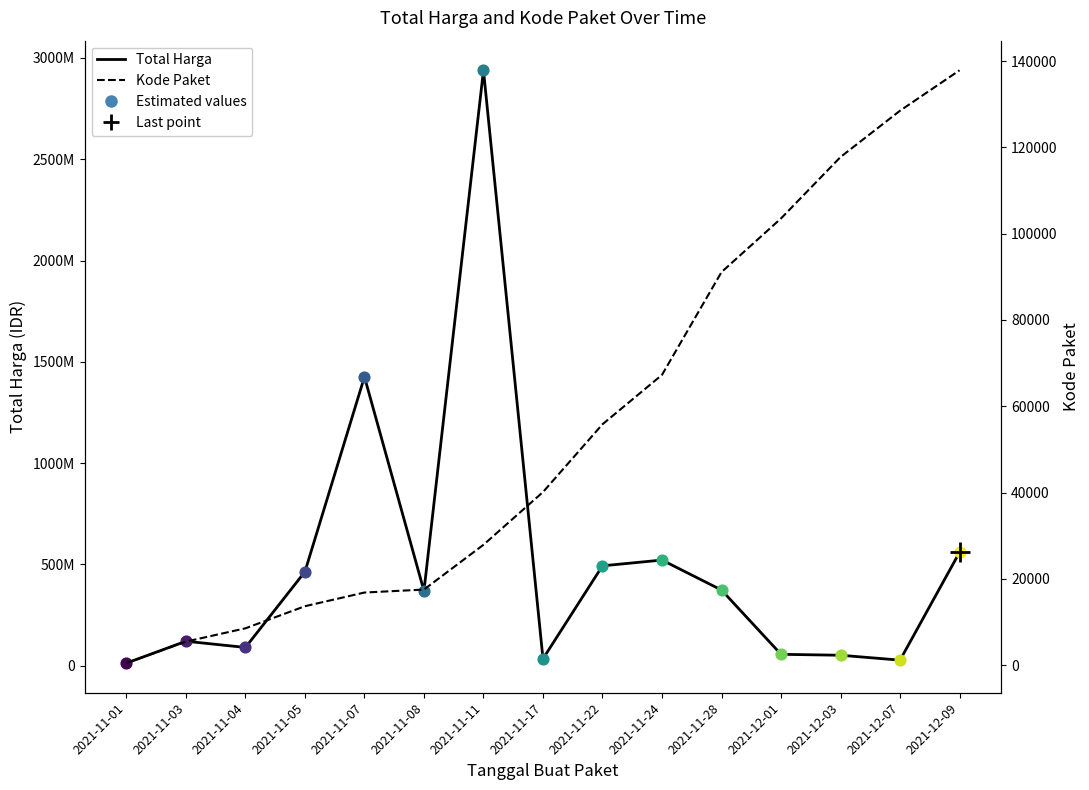

At which category is the sum across all series the highest?

2021-11-11